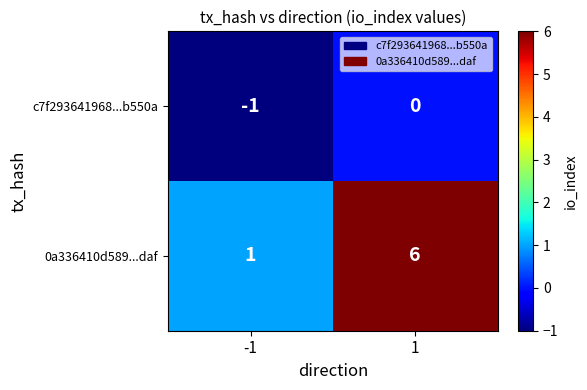

Is it true that c7f293641968...b550a equals -1 at -1?

True